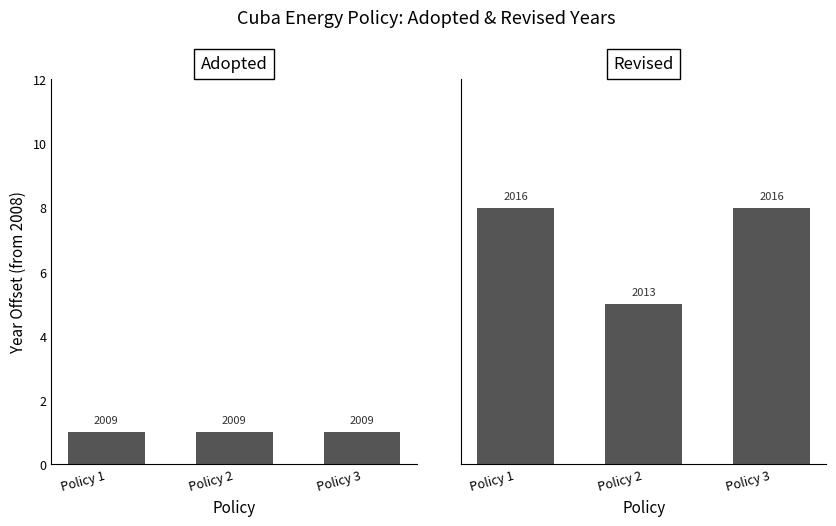

What is the total value across all series at Policy 1?

9